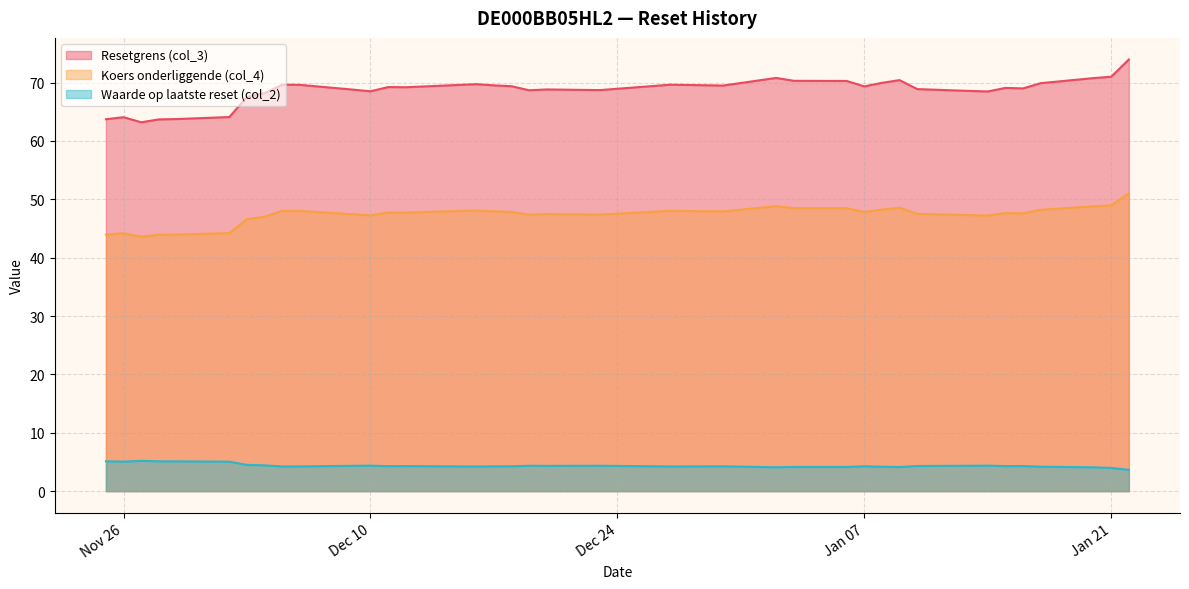

List the series in order of their peak value, highest first.

Resetgrens (col_3), Koers onderliggende (col_4), Waarde op laatste reset (col_2)